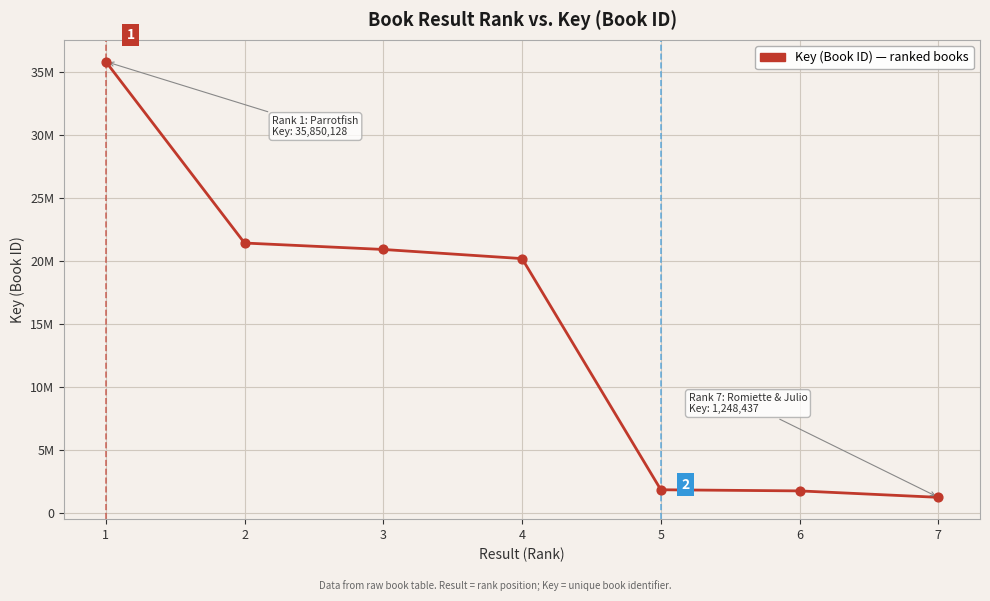

Does the chart have visible grid lines?

Yes